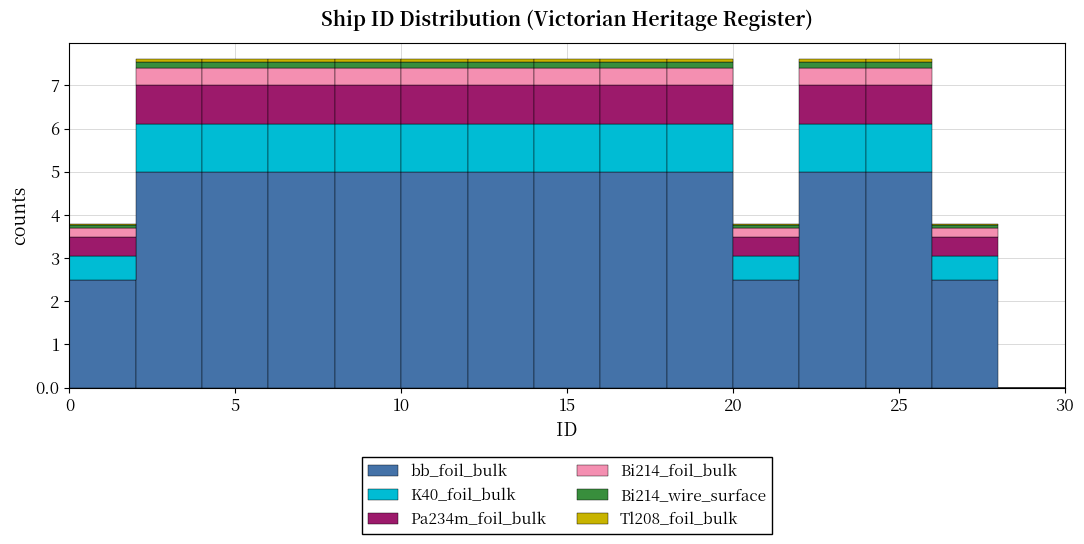

Reading left to right, list every stacked bar in this chart as the range it spans on the x-axis followed by its total height. The values are not printed on the chart, so give them approximately, as read against the axis.

0 to 2: 3.8
2 to 4: 7.6
4 to 6: 7.6
6 to 8: 7.6
8 to 10: 7.6
10 to 12: 7.6
12 to 14: 7.6
14 to 16: 7.6
16 to 18: 7.6
18 to 20: 7.6
20 to 22: 3.8
22 to 24: 7.6
24 to 26: 7.6
26 to 28: 3.8
28 to 30: 0